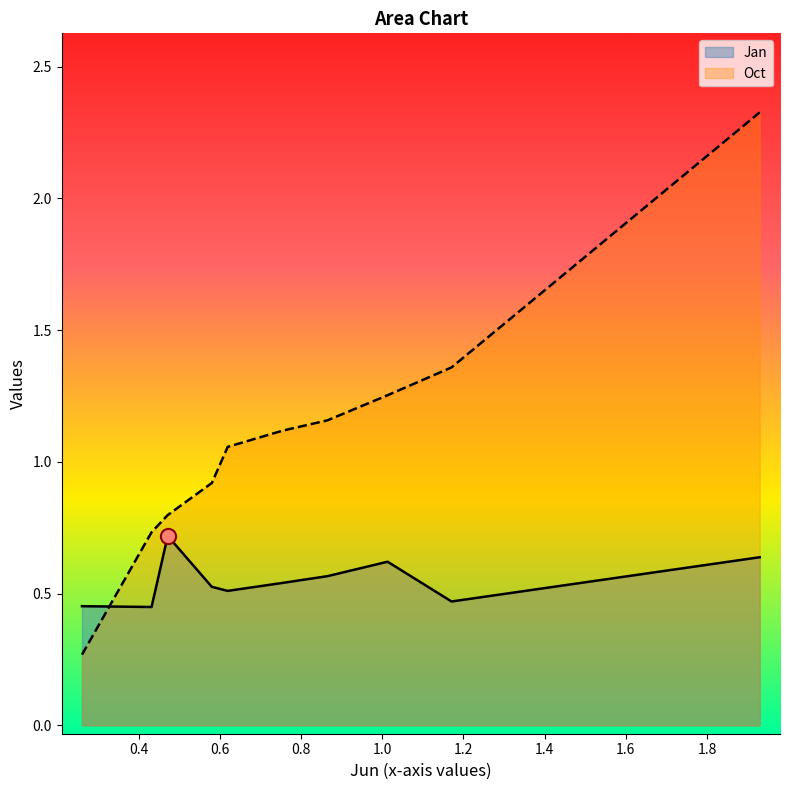

What are all the series names shown in the legend?

Jan, Oct